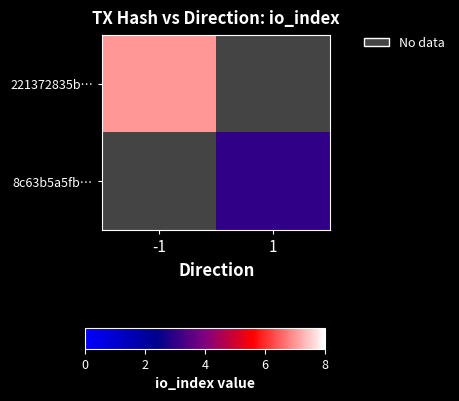

At how many categories does at least one series exceed 5?

1